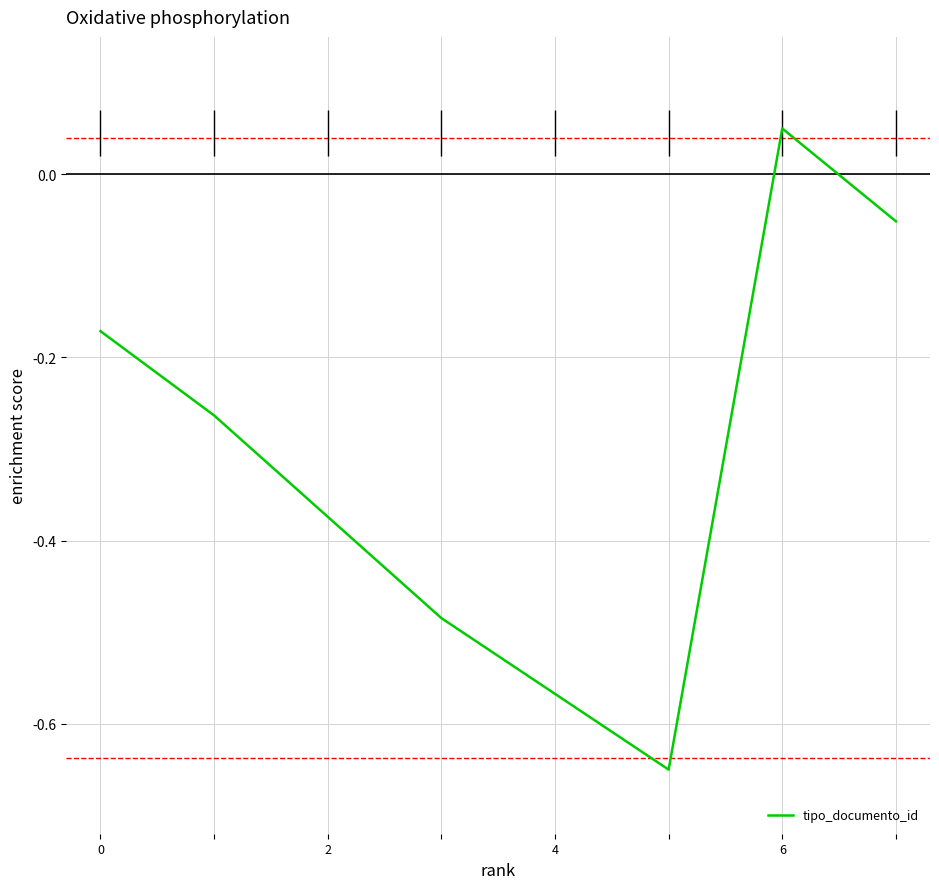

True or false: tipo_documento_id has a value of -0.3 at 4.

False